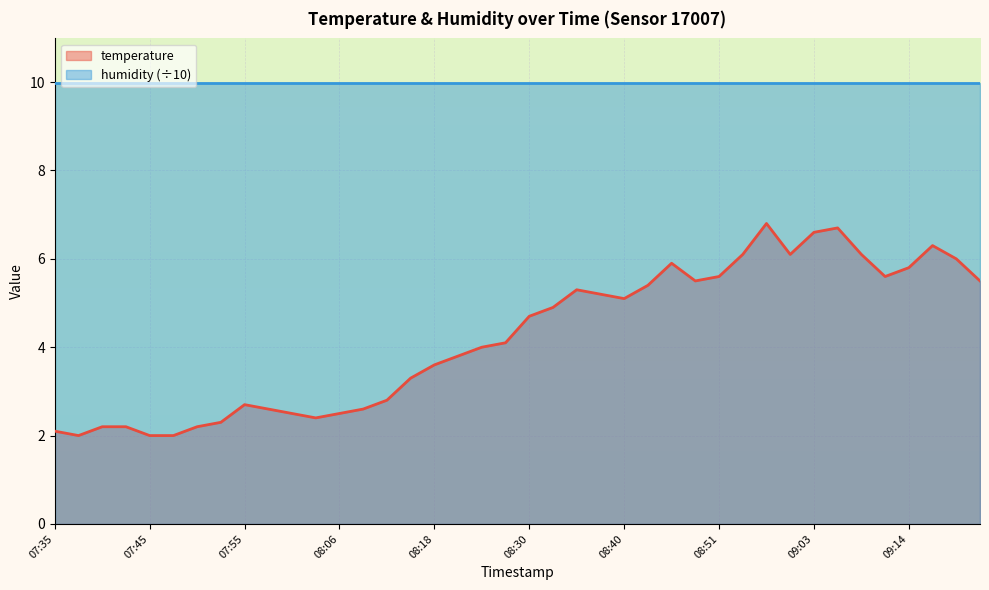

List the labels in order of value, smallest first.

07:37, 07:45, 07:47, 07:35, 07:40, 07:42, 07:50, 07:52, 08:03, 08:00, 08:06, 07:58, 08:09, 07:55, 08:12, 08:16, 08:18, 08:21, 08:24, 08:27, 08:30, 08:32, 08:40, 08:38, 08:35, 08:43, 08:48, 09:25, 08:51, 09:12, 09:14, 08:45, 09:19, 08:55, 09:01, 09:08, 09:17, 09:03, 09:06, 08:58